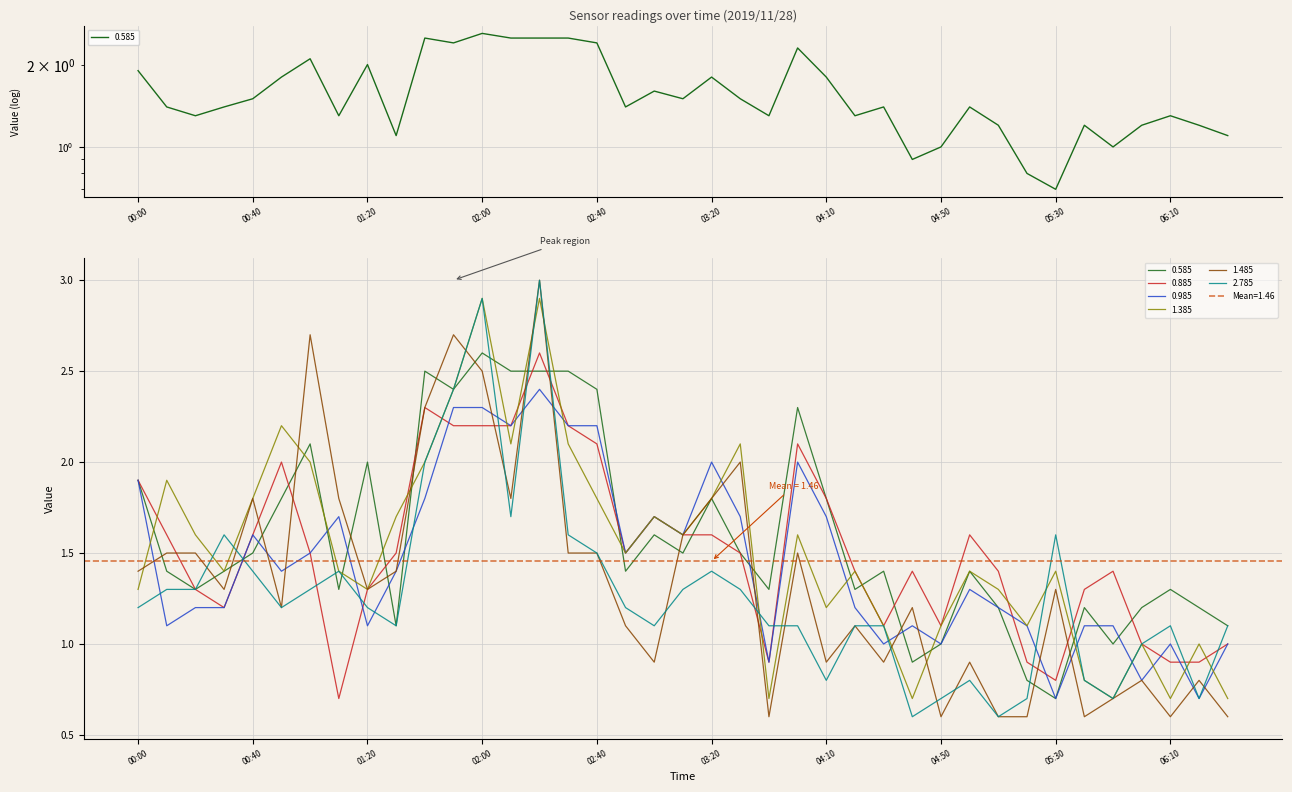

True or false: 2.785 has a value of 1.4 at 01:10.

True